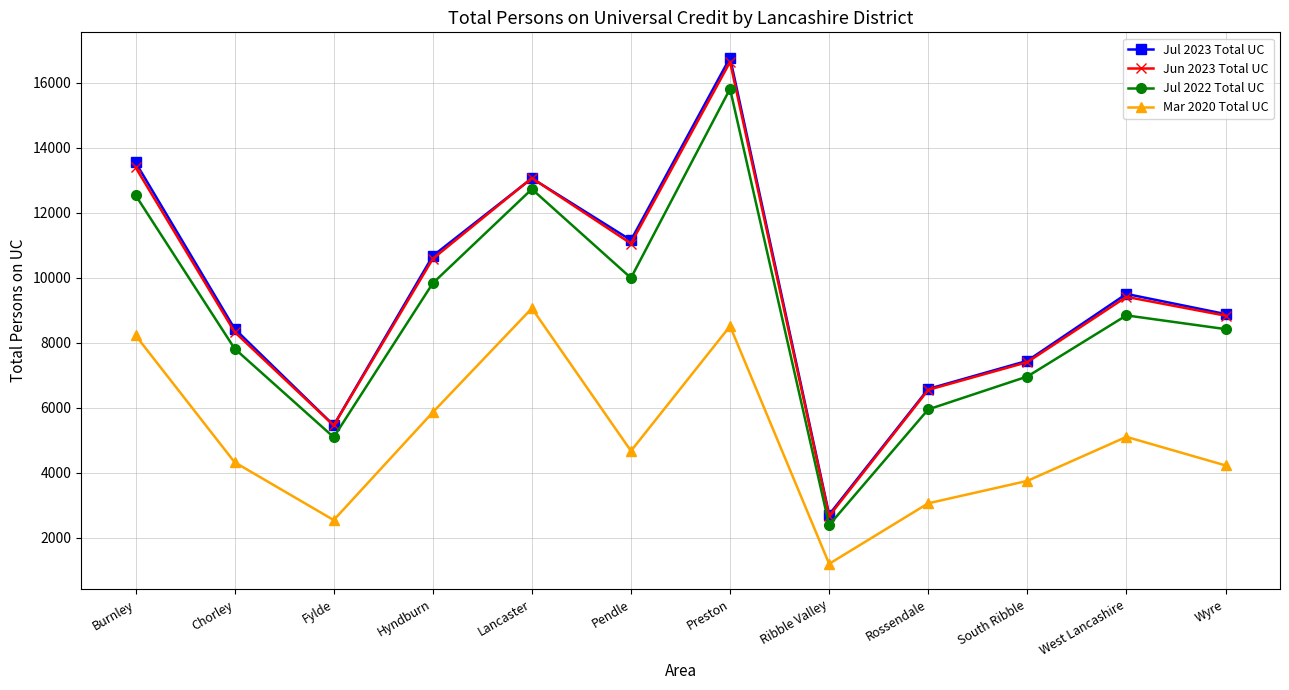

Is the value of Jul 2022 Total UC at Pendle greater than the value of Mar 2020 Total UC at Hyndburn?

Yes